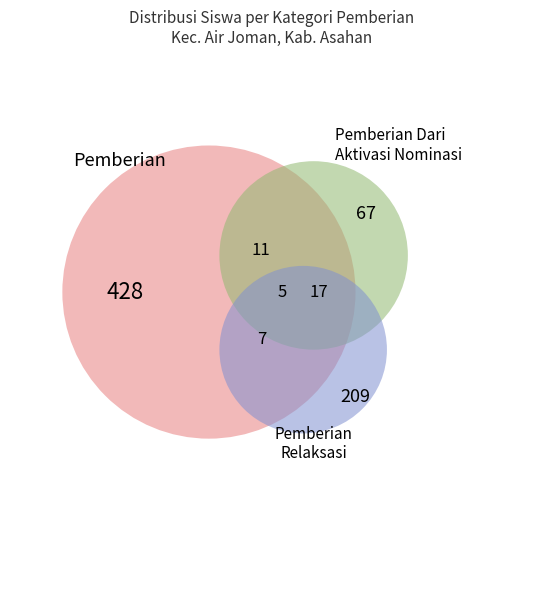

True or false: SDS IT DARUL JALAL ASAHAN accounts for 32% of the total.

False